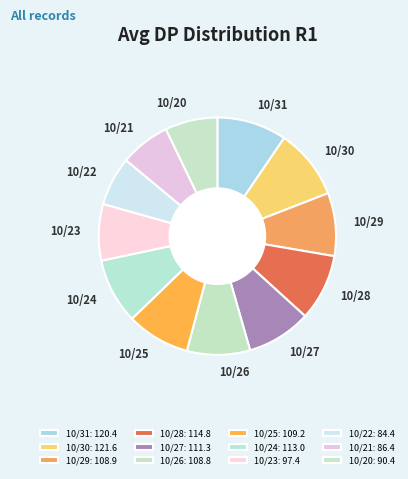

How many segments does this pie chart have?

12